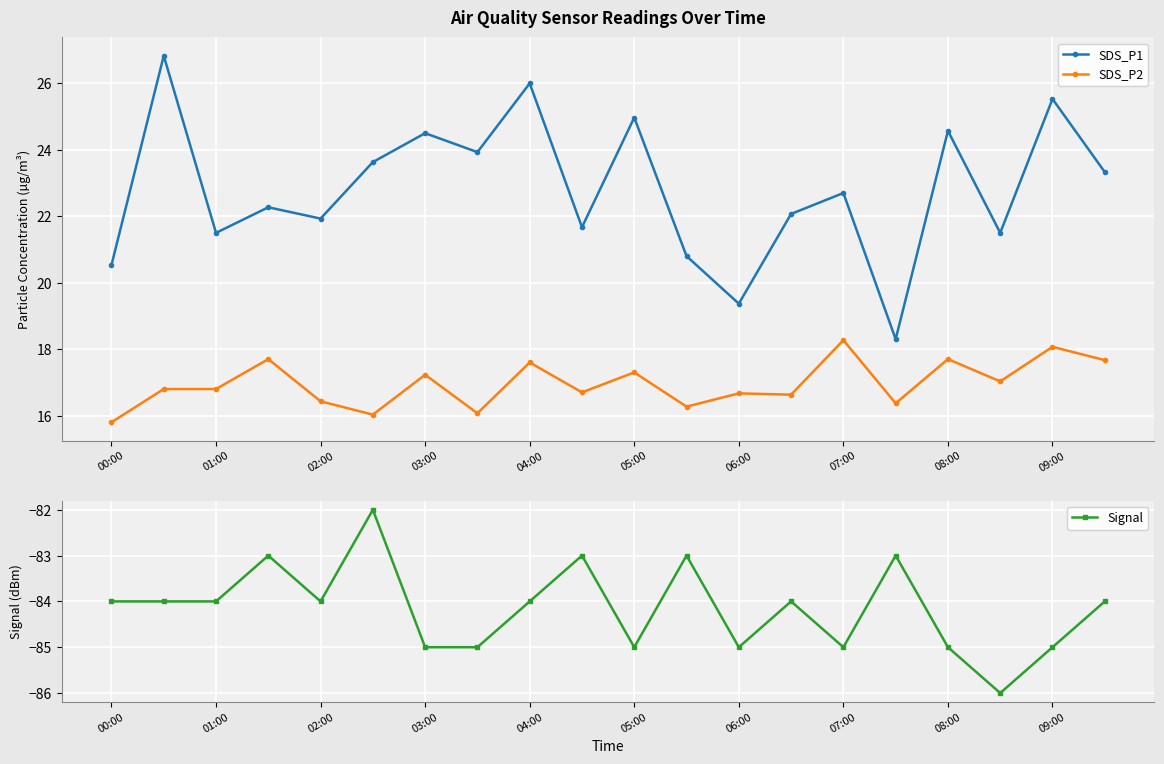

How many lines are shown in the chart?

3